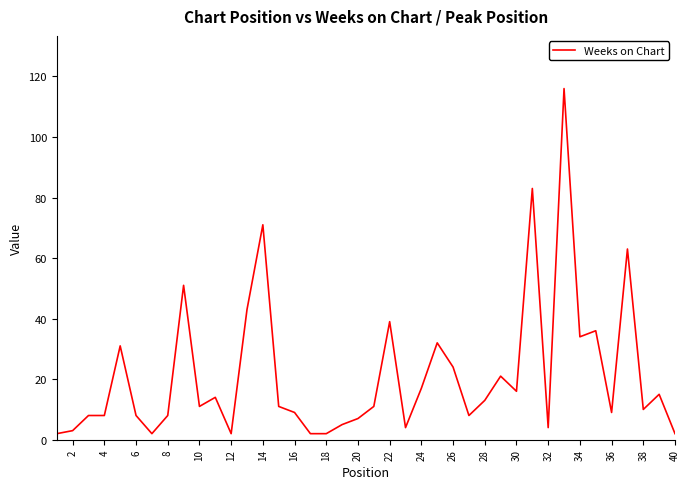

What is the difference between the maximum and minimum values?

114